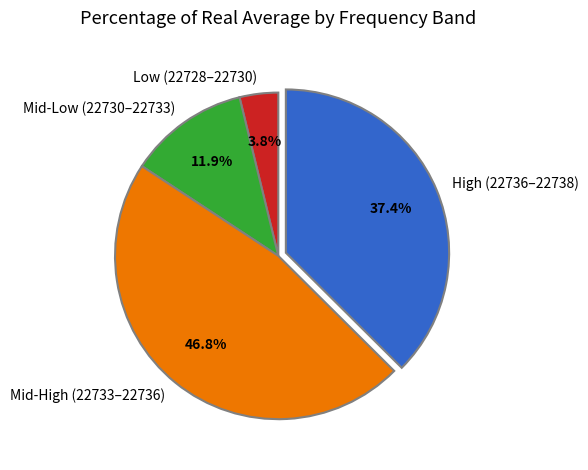

Does Low (22728–22730) represent more than half of the total?

No